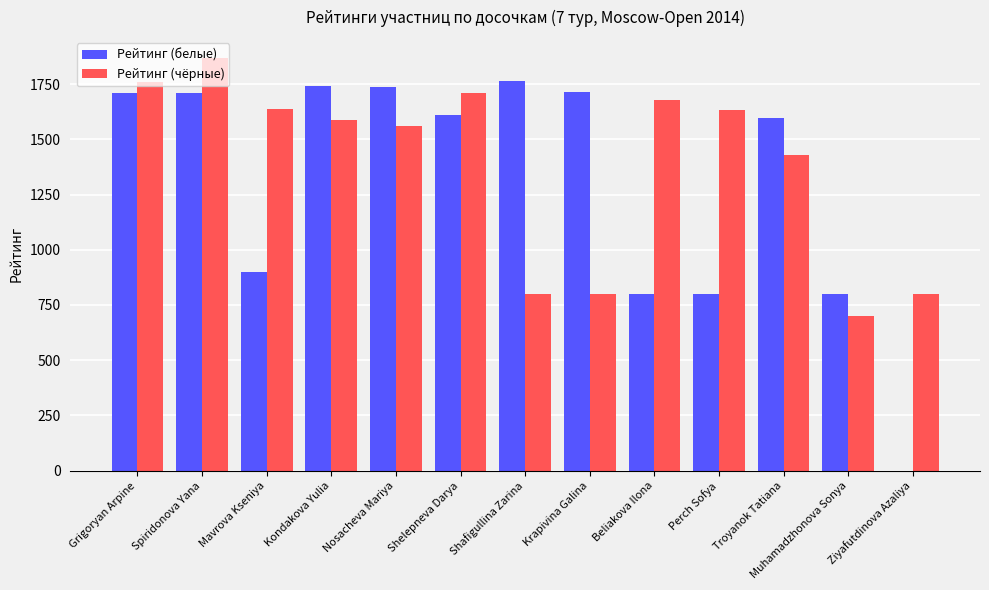

The Рейтинг (чёрные) series shows 800 at Ziyafutdinova Azaliya. True or false?

True